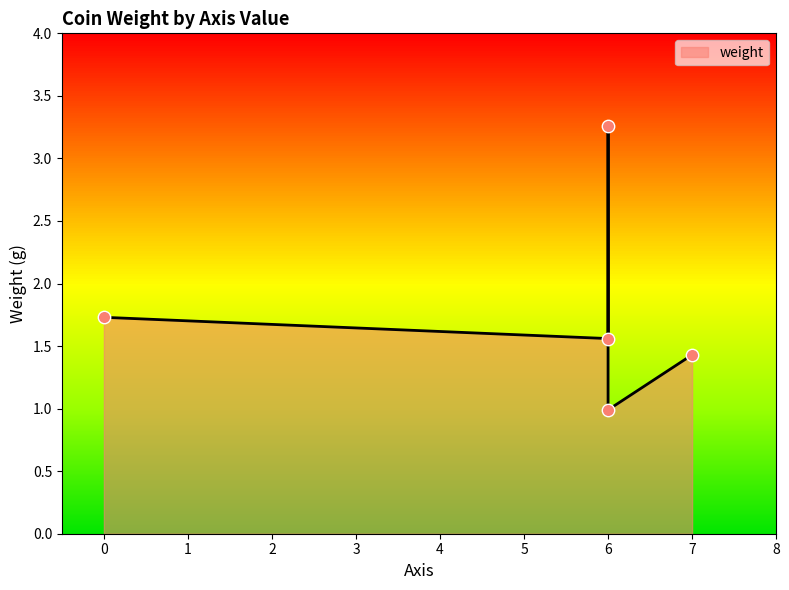

Which has a higher value, 6 or 6?

6